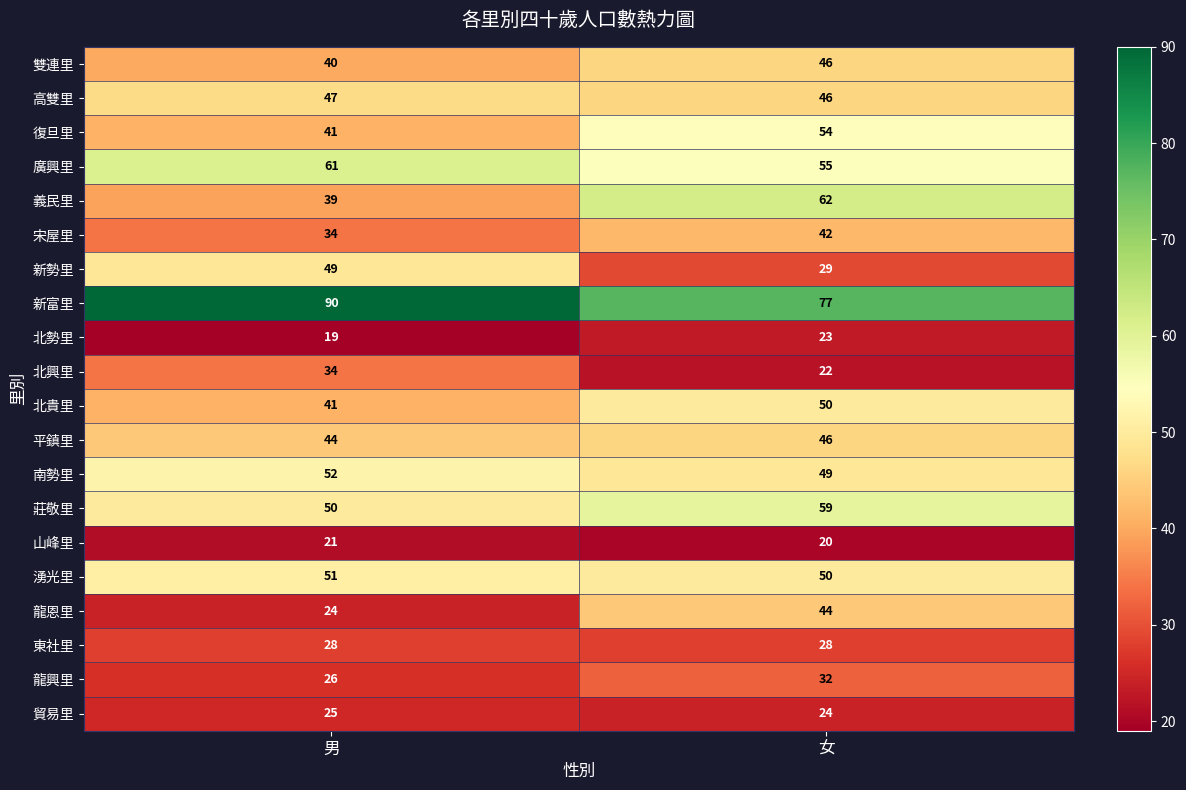

At which category is the sum across all series the highest?

女